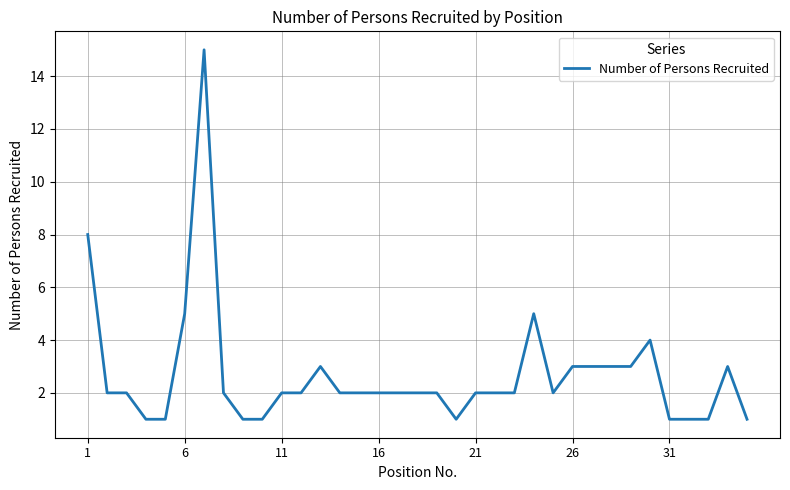

What is the smallest value displayed?

1